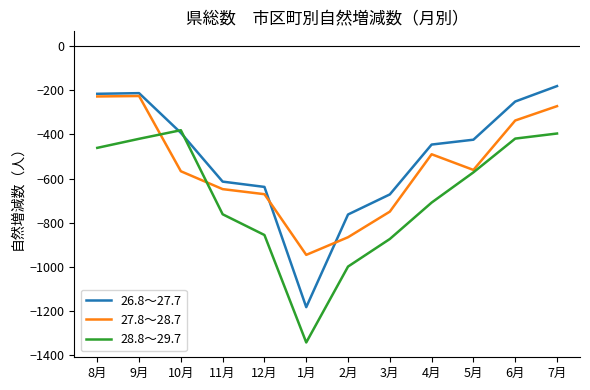

Which series changed the most between 8月 and 3月?

27.8～28.7